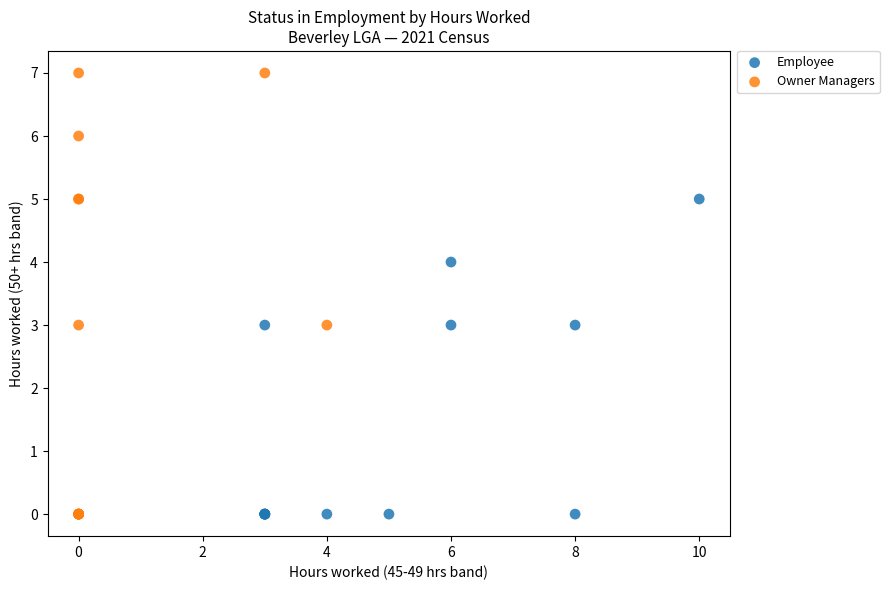

Which series contains the highest Y value?

Owner Managers